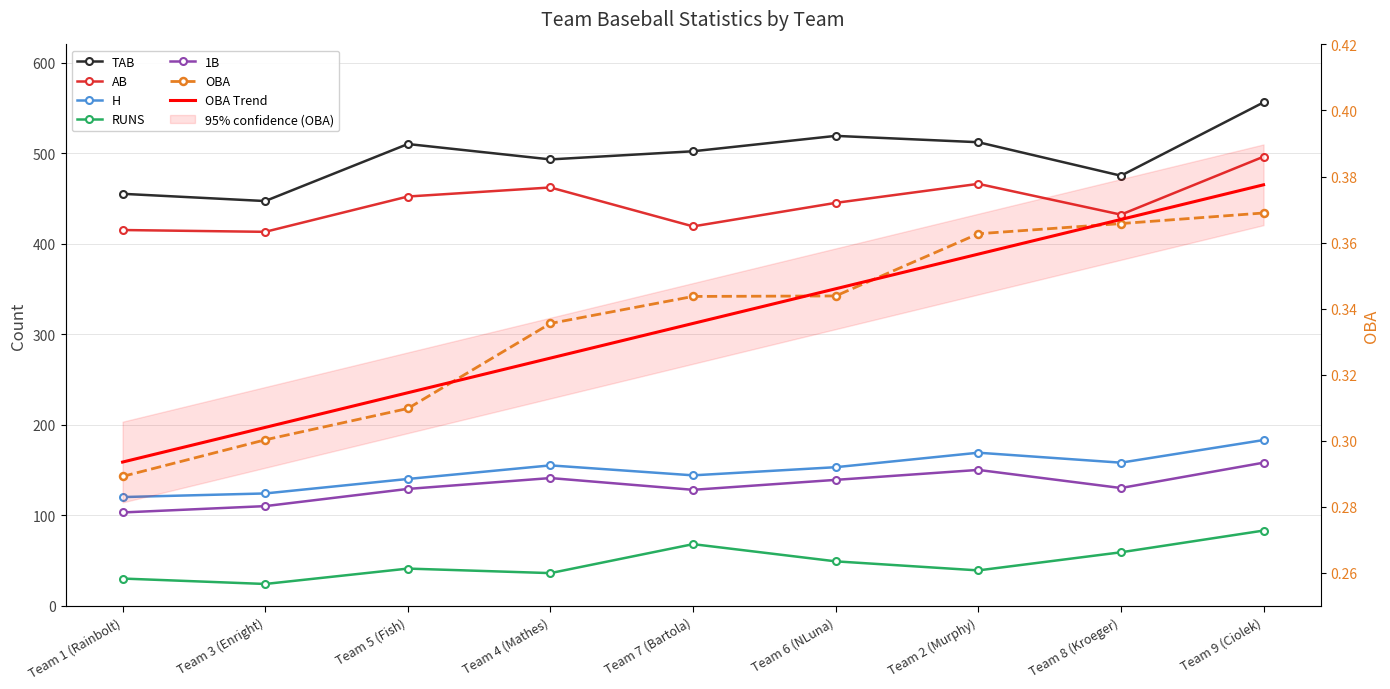

Which category has the highest value across all series?

Team 9 (Ciolek)